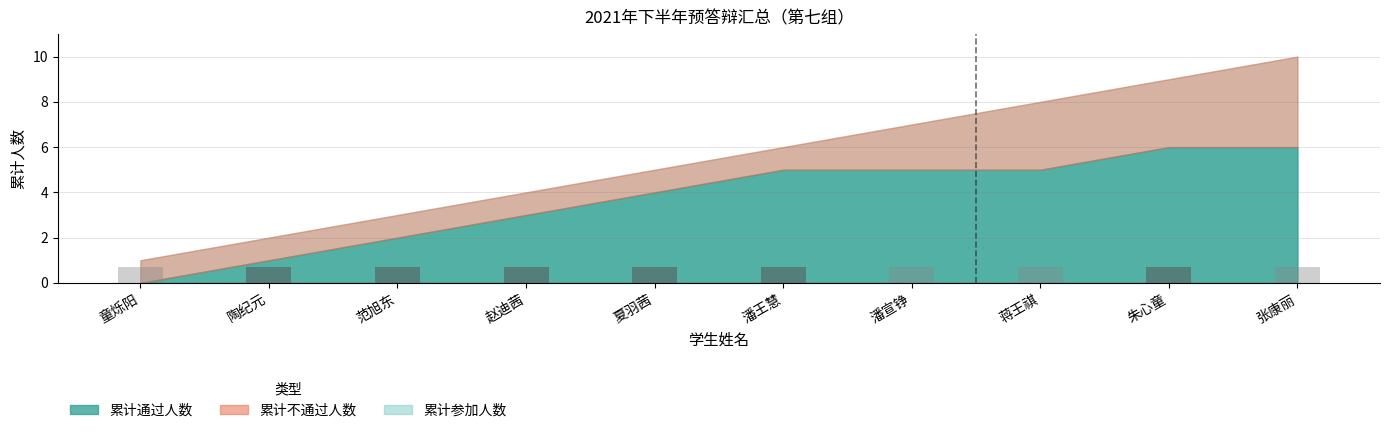

What is the total value across all series at 蒋王祺?

0.7